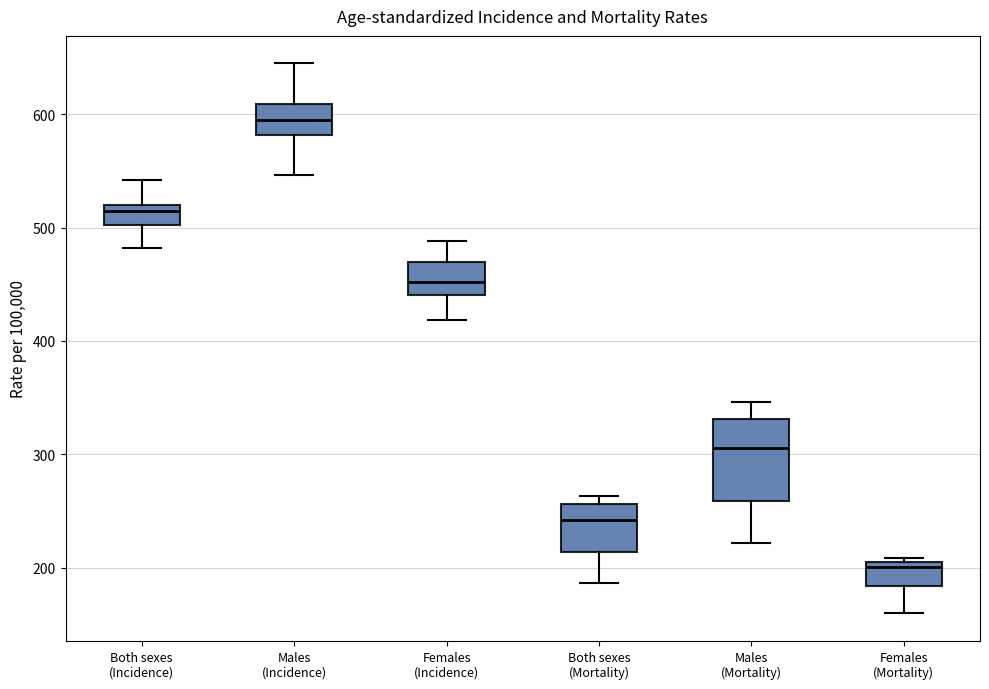

Which box's median line is the highest?

Males (Incidence)